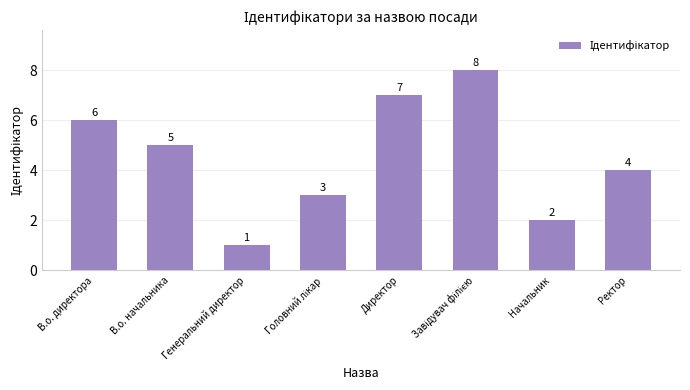

The value at В.о. директора is 11. True or false?

False